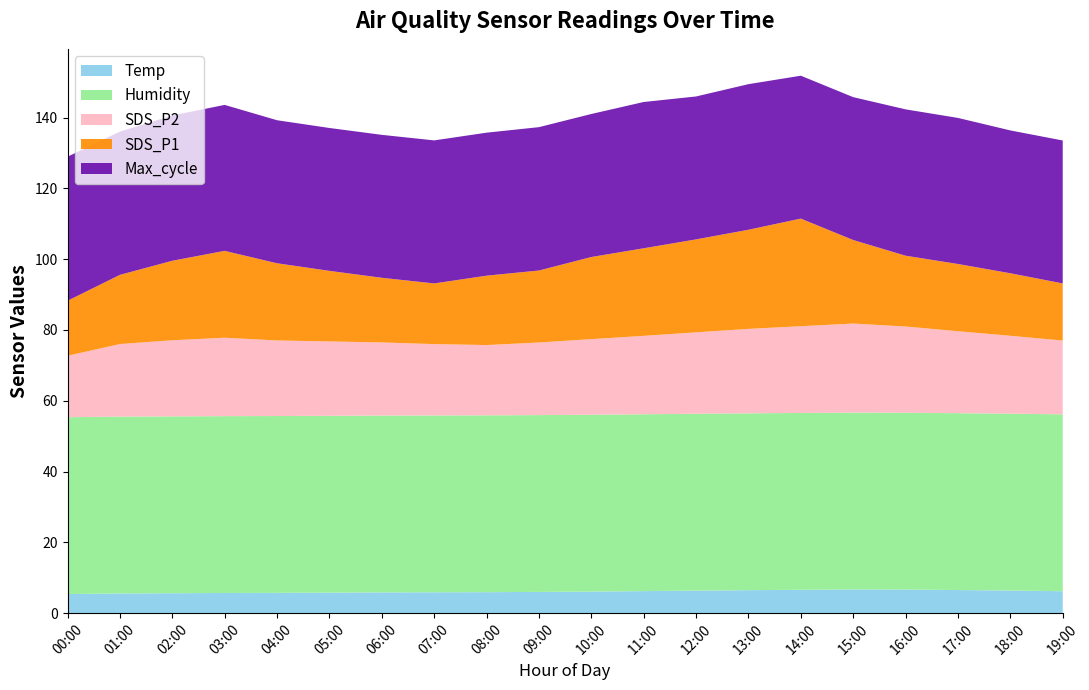

What is the lowest value of the Temp series?

5.4